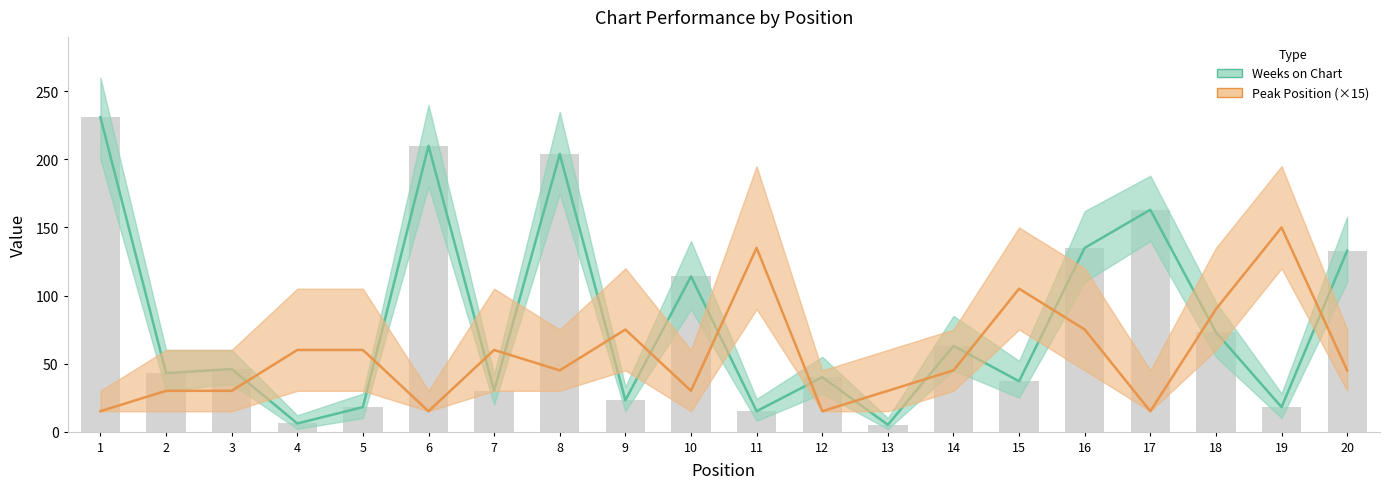

What is the value of the Peak Position (×15) bar at the 3rd from the left?

30